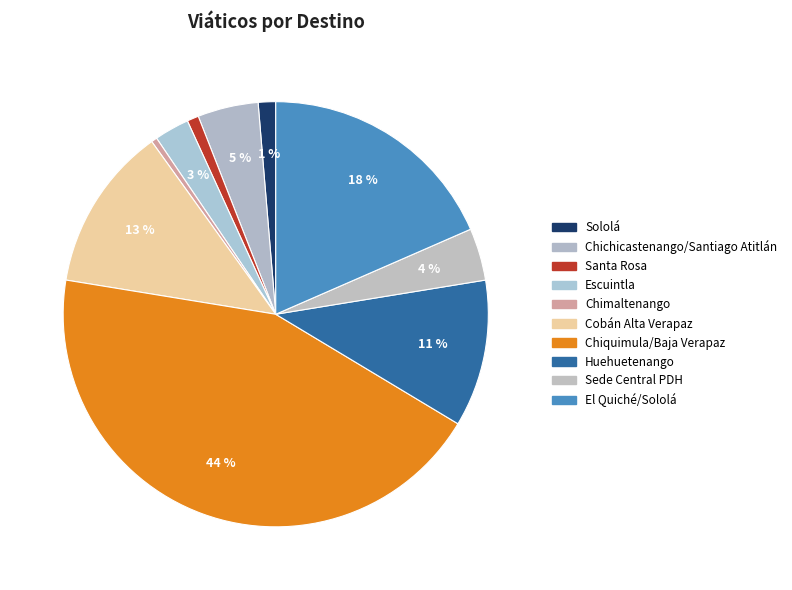

Is Santa Rosa the majority of the pie?

No